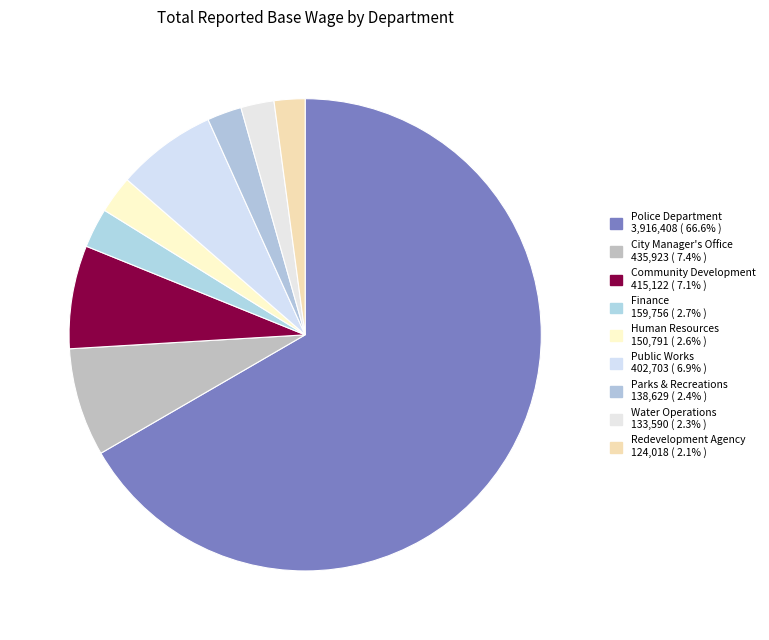

What is the largest slice in the pie chart?

Police Department